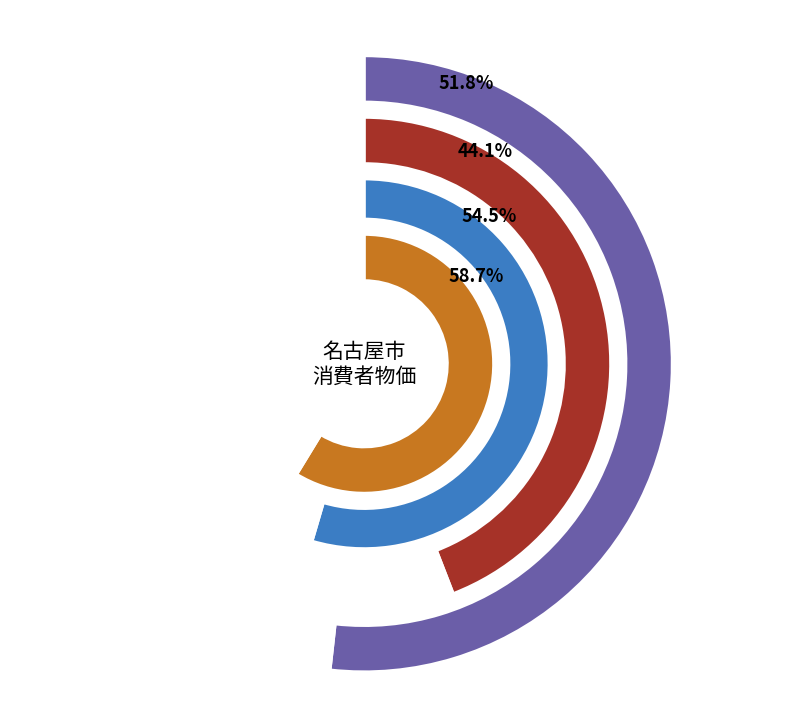

Is it true that 2014-7 is 24% of the pie?

False